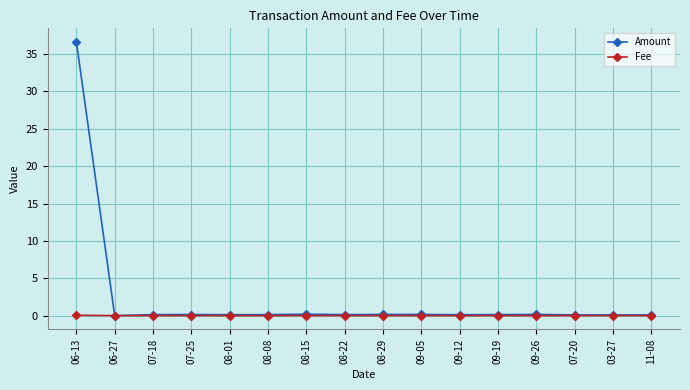

True or false: Amount has more than 1 interior local peaks.

True